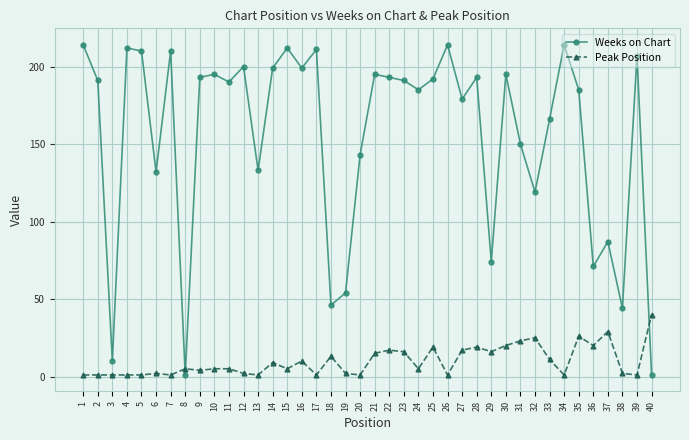

After their last crossing, which series has the higher values: Weeks on Chart or Peak Position?

Peak Position